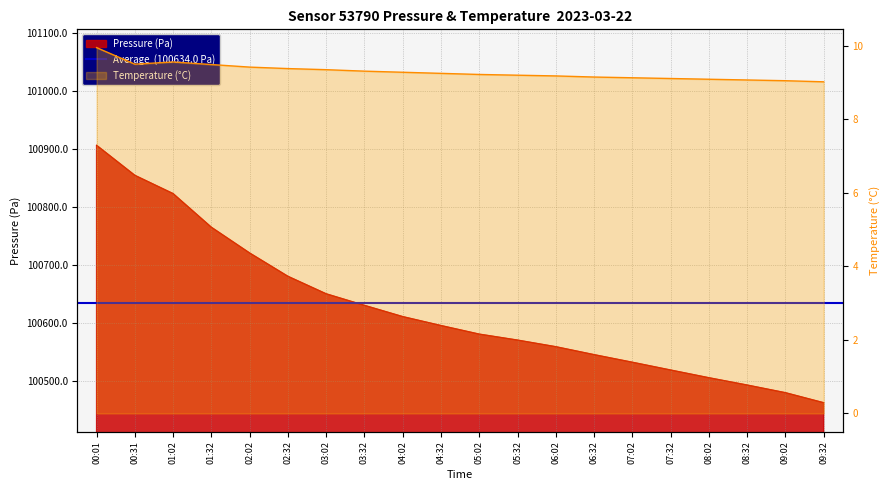

Reading left to right, list all the values displayed in this chart.

Pressure (Pa): 100906.2	100854.4	100822.9	100764.9	100720.5	100680.3	100650.1	100630.2	100610.8	100595.4	100580.6	100570.3	100558.9	100545.2	100532.1	100518.7	100505.4	100492.8	100479.6	100462.3
Temperature (°C): 9.9	9.5	9.6	9.5	9.4	9.4	9.3	9.3	9.3	9.2	9.2	9.2	9.2	9.2	9.1	9.1	9.1	9.1	9.1	9.0